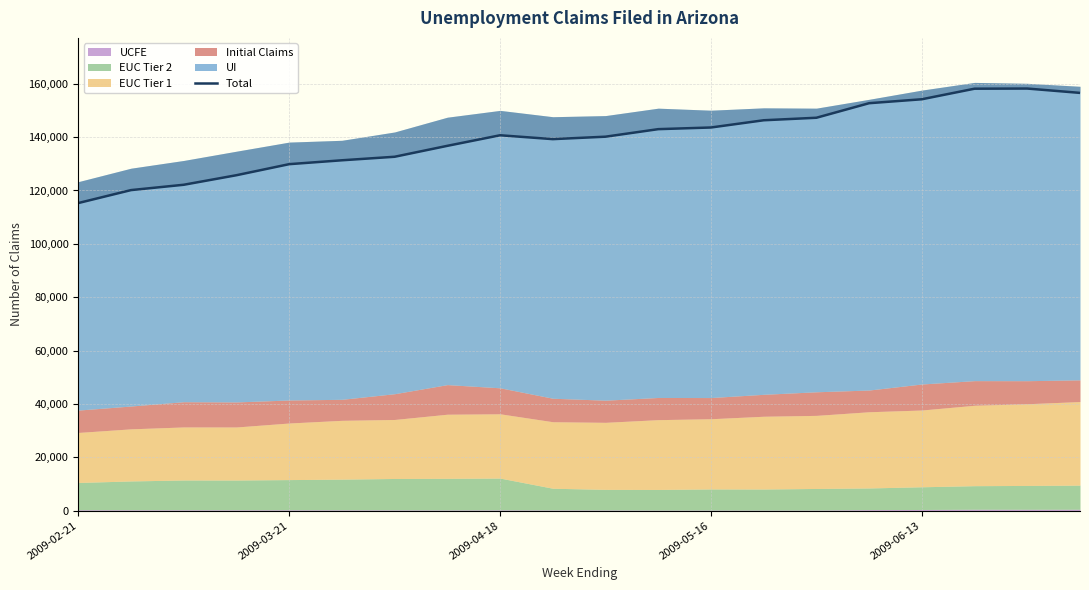

How many lines are shown in the chart?

1